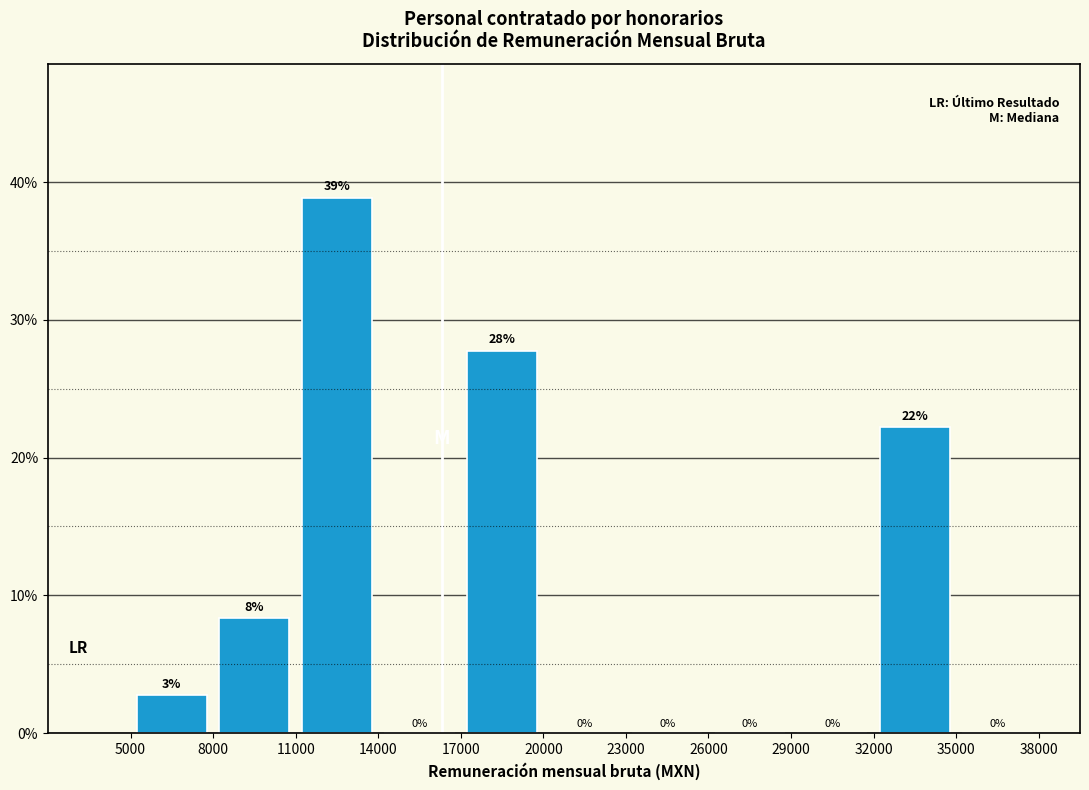

Over which range of the x-axis is the bar tallest?

11000 to 14000